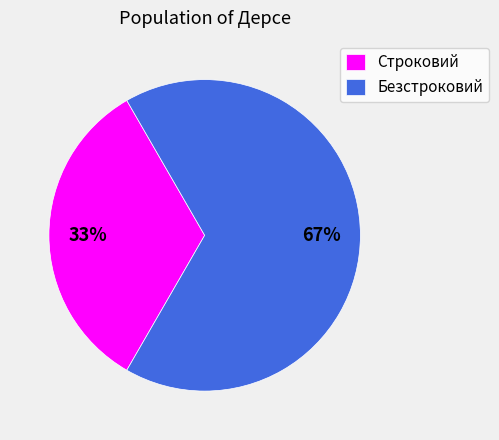

What percentage is the Безстроковий slice, to the nearest percent?

67%